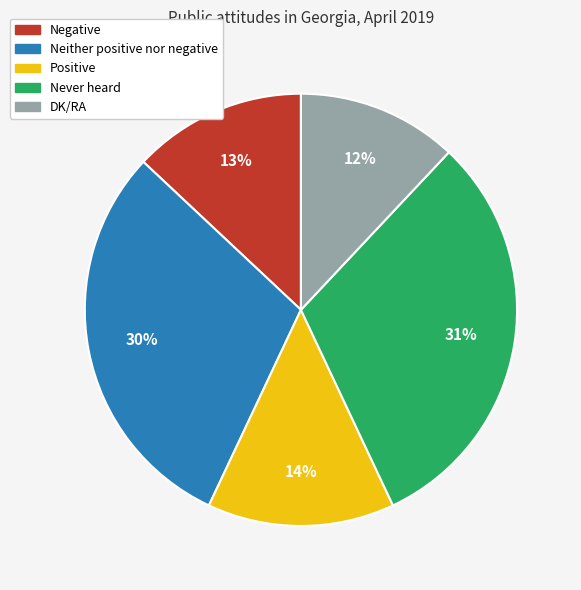

To the nearest percent, what is the difference between the largest and smallest slice percentages?

19%